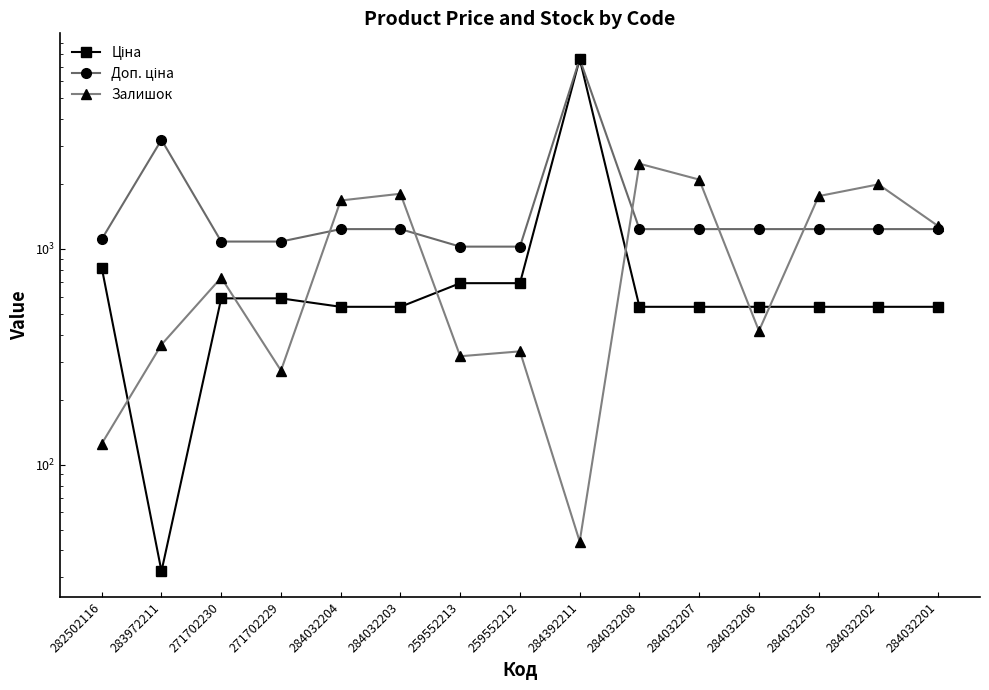

Reading right to left, list all the values displayed in this chart.

Ціна: 539.0	539.0	539.0	539.0	539.0	539.0	7596.5	693.7	693.7	539.0	539.0	589.9	589.9	32.0	818.5
Доп. ціна: 1235.4	1235.4	1235.4	1235.4	1235.4	1235.4	7596.5	1024.6	1024.6	1235.4	1235.4	1081.7	1081.7	3205.0	1109.2
Залишок: 1276.0	1992.0	1757.0	417.0	2096.0	2483.0	44.0	335.0	318.0	1802.0	1677.0	273.0	736.0	360.0	125.0